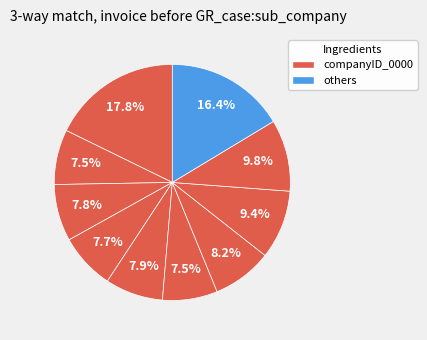

How many segments does this pie chart have?

10